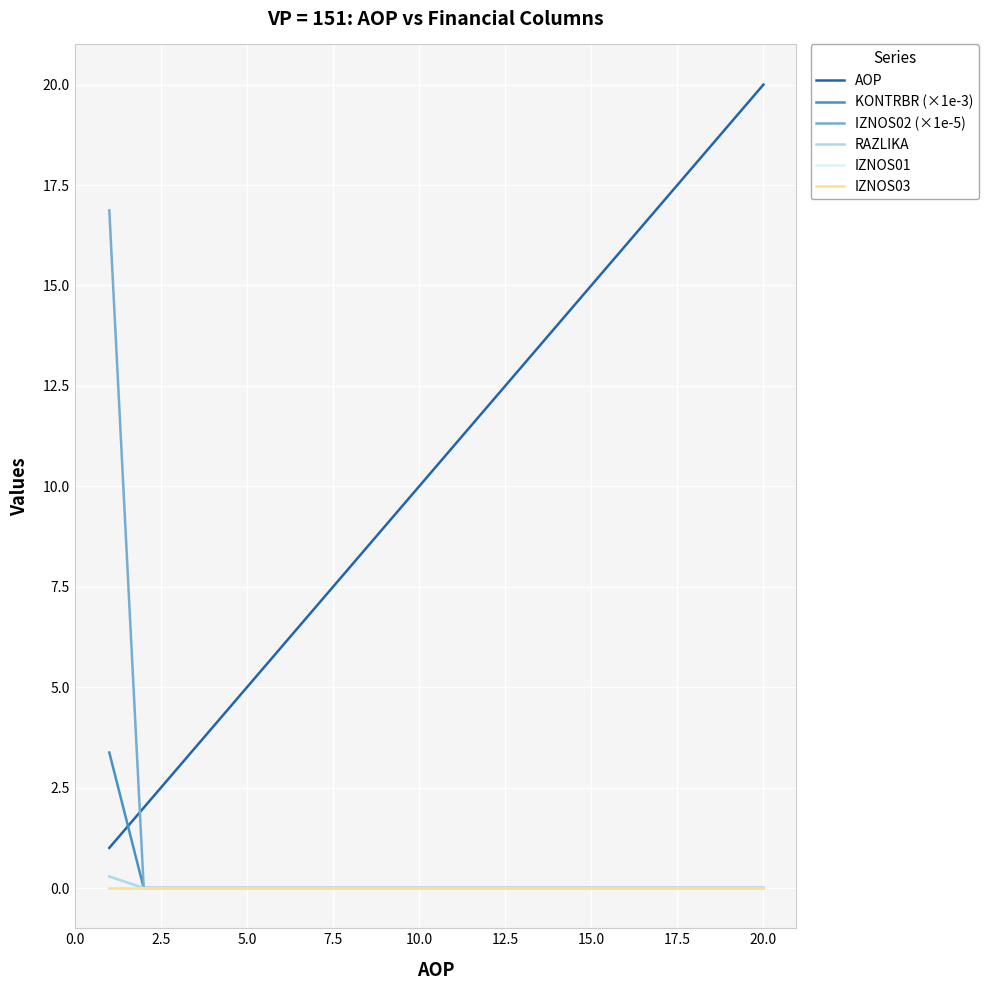

Is this an area chart (filled region under the line)?

No